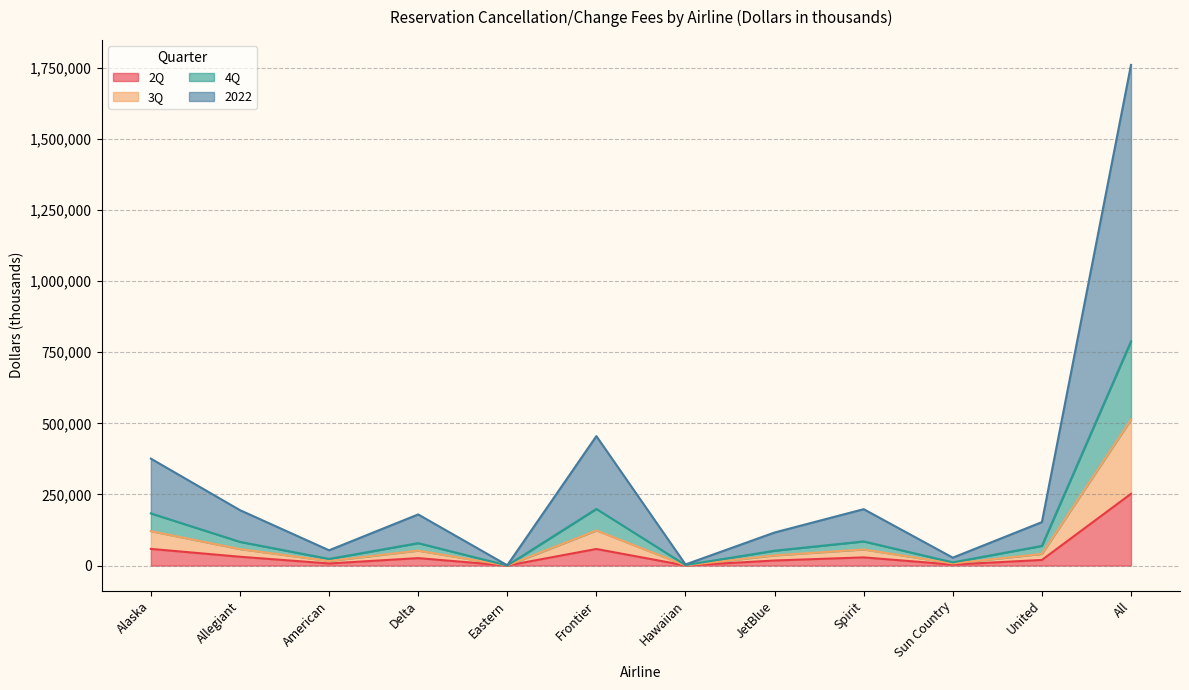

The value of 2Q at All is 439295.2. True or false?

False